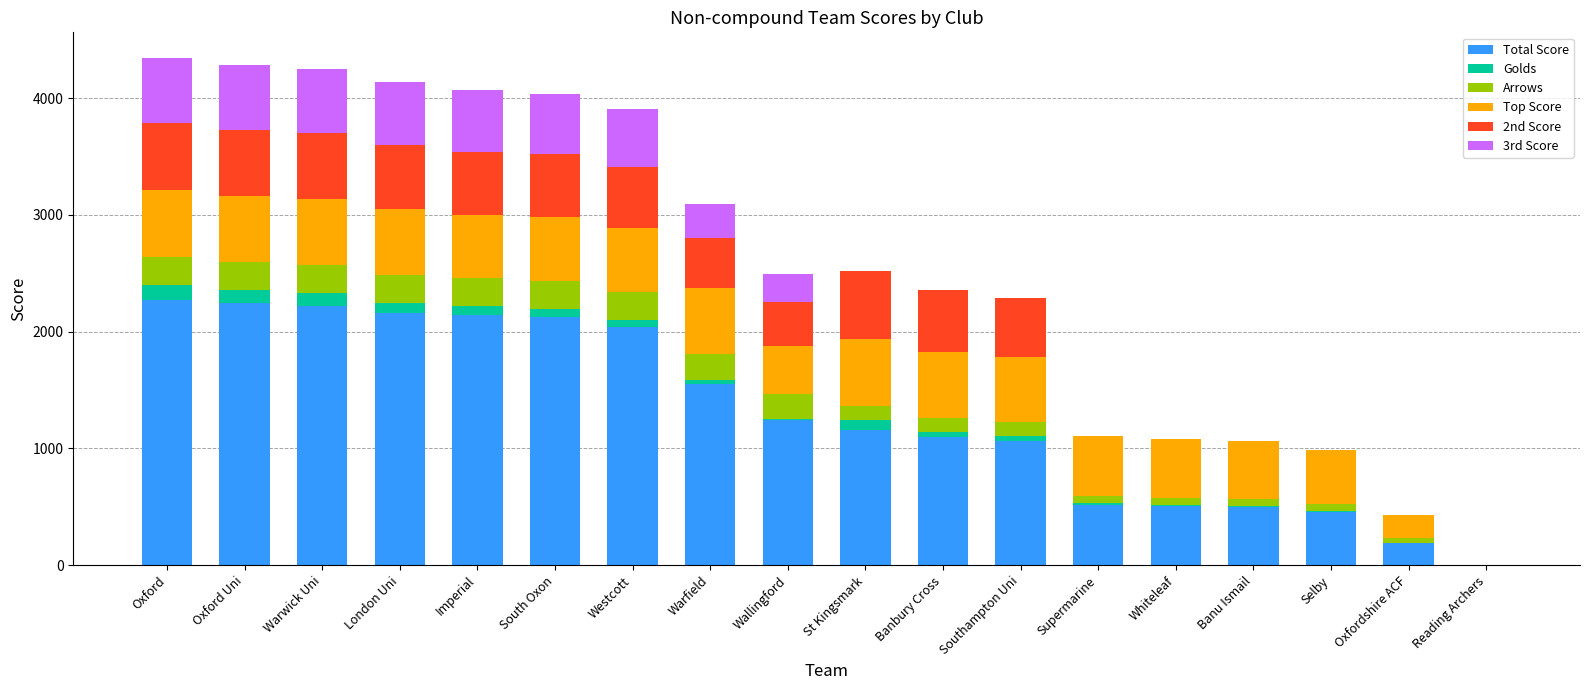

What is the highest value of the Total Score series?

2270